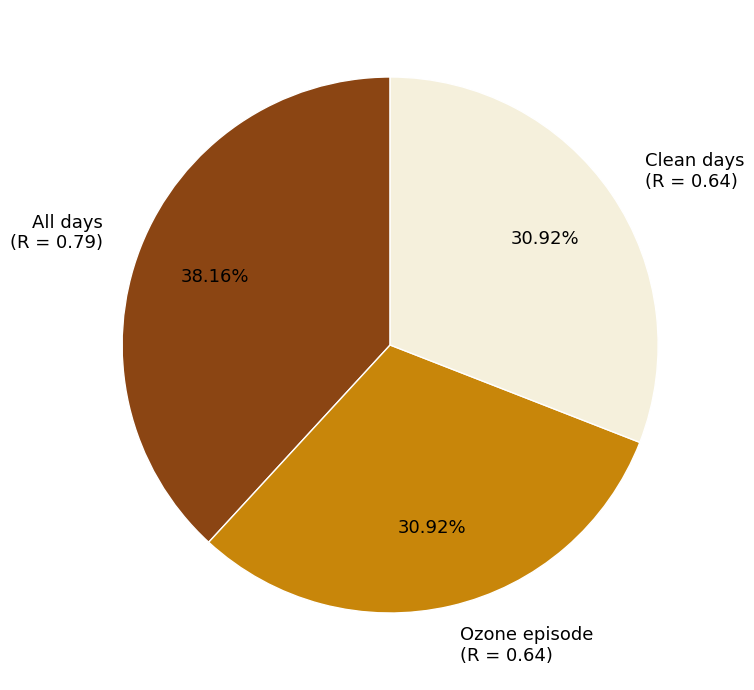

The Ozone episode slice represents 31% of the pie. True or false?

True